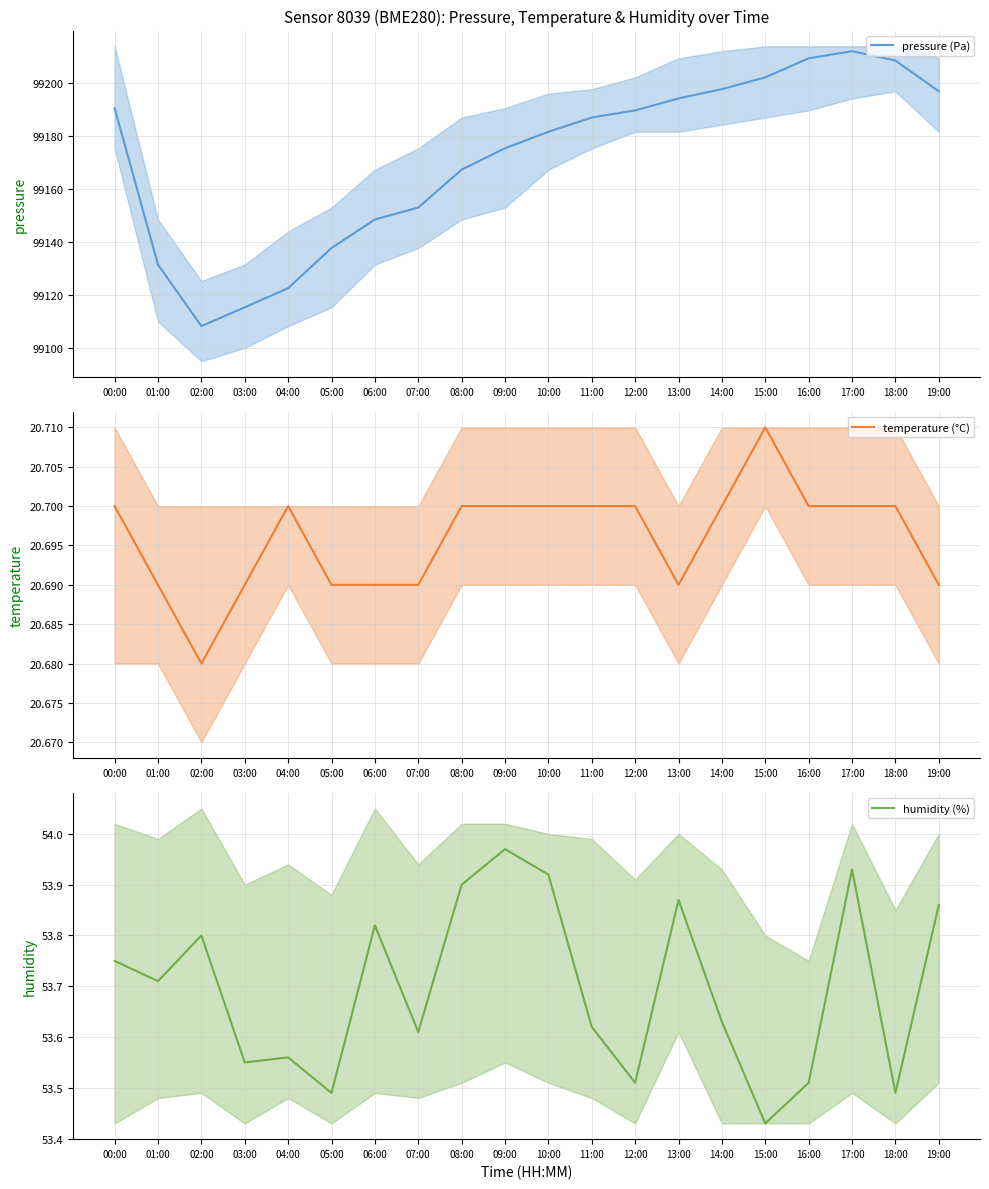

Is the value of pressure (Pa) at 00:00 greater than the value of humidity (%) at 06:00?

Yes